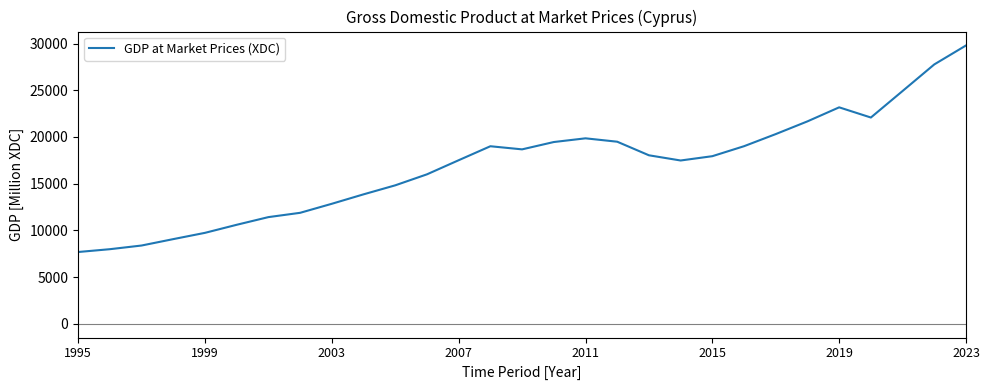

What is the difference between the maximum and minimum values?

22128.9